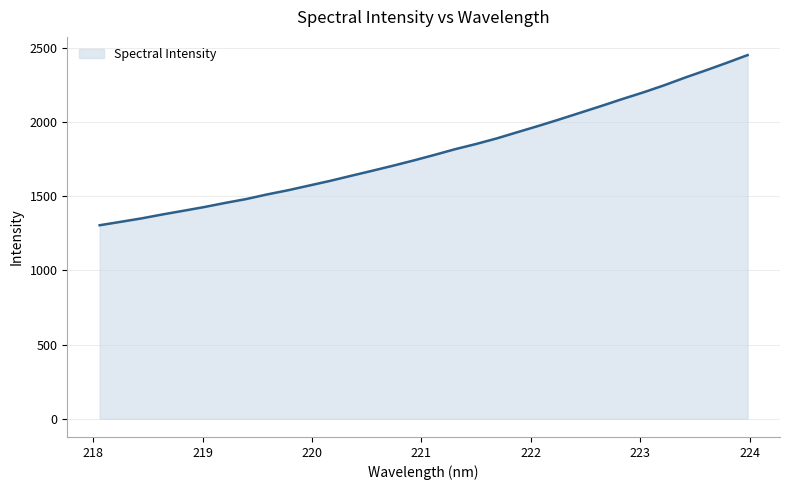

What is the difference between the maximum and minimum values?

1147.0